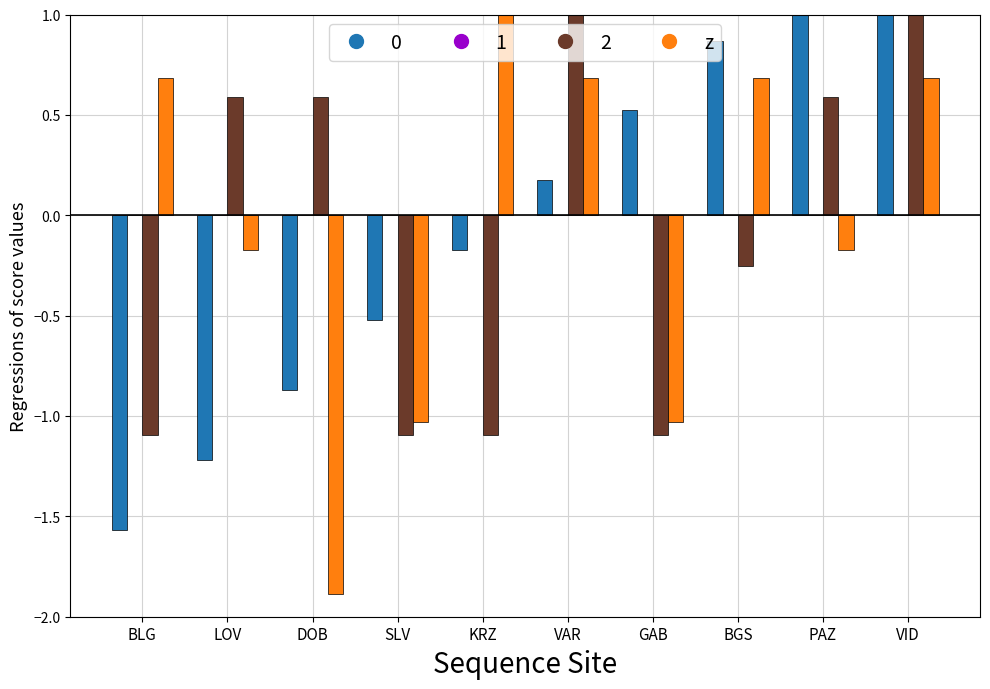

Which category has the lowest value across all series?

DOB